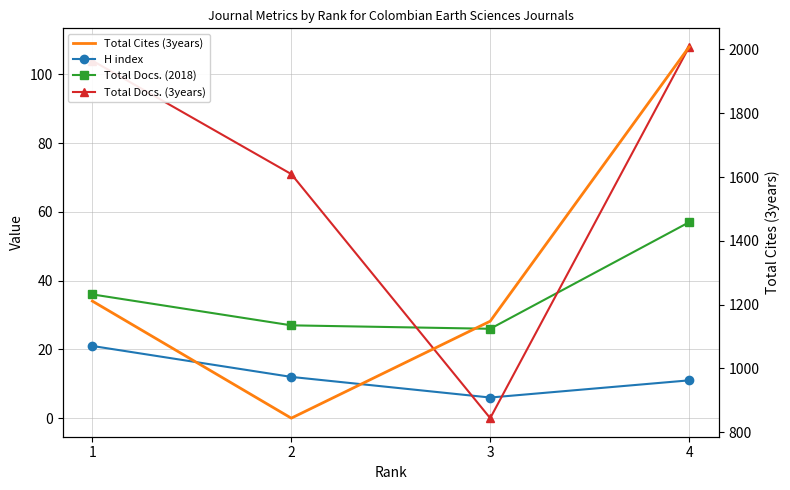

What is the total value across all series at 1?

1372